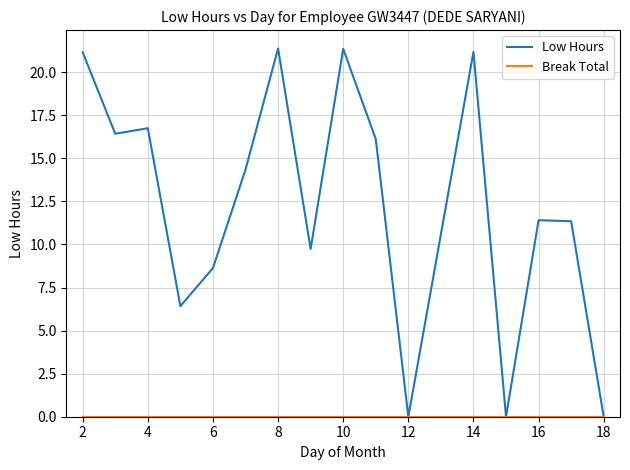

Which series has the largest total across all categories?

Low Hours